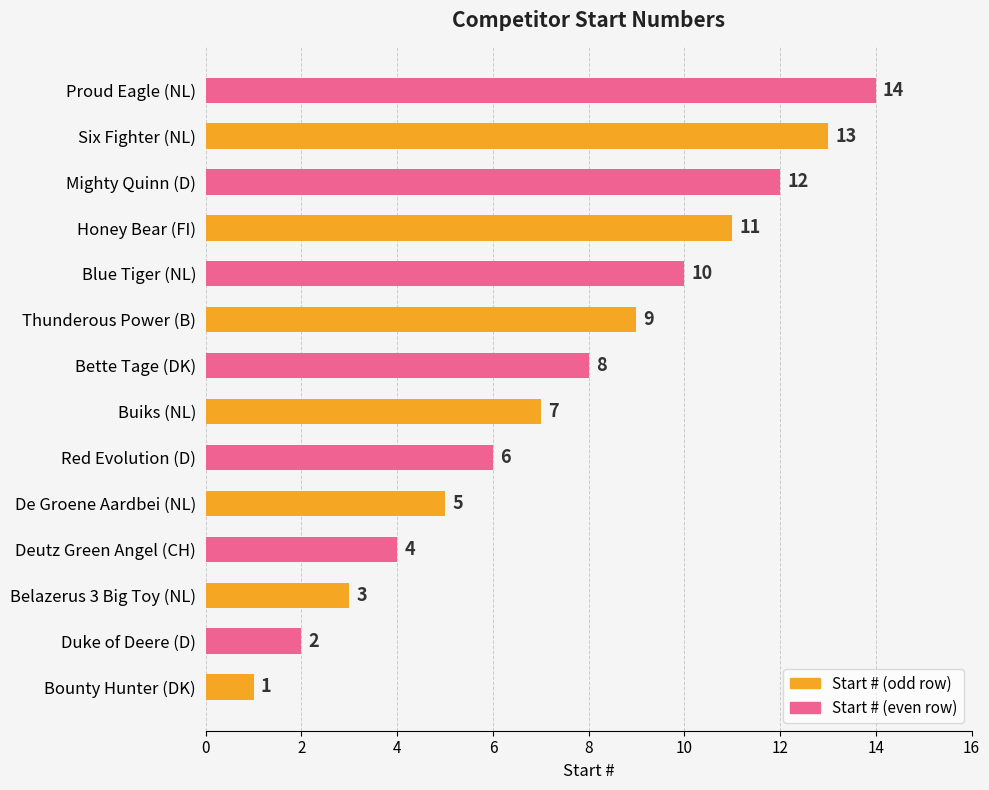

What is the sum of the values at Buiks (NL) and Mighty Quinn (D)?

19